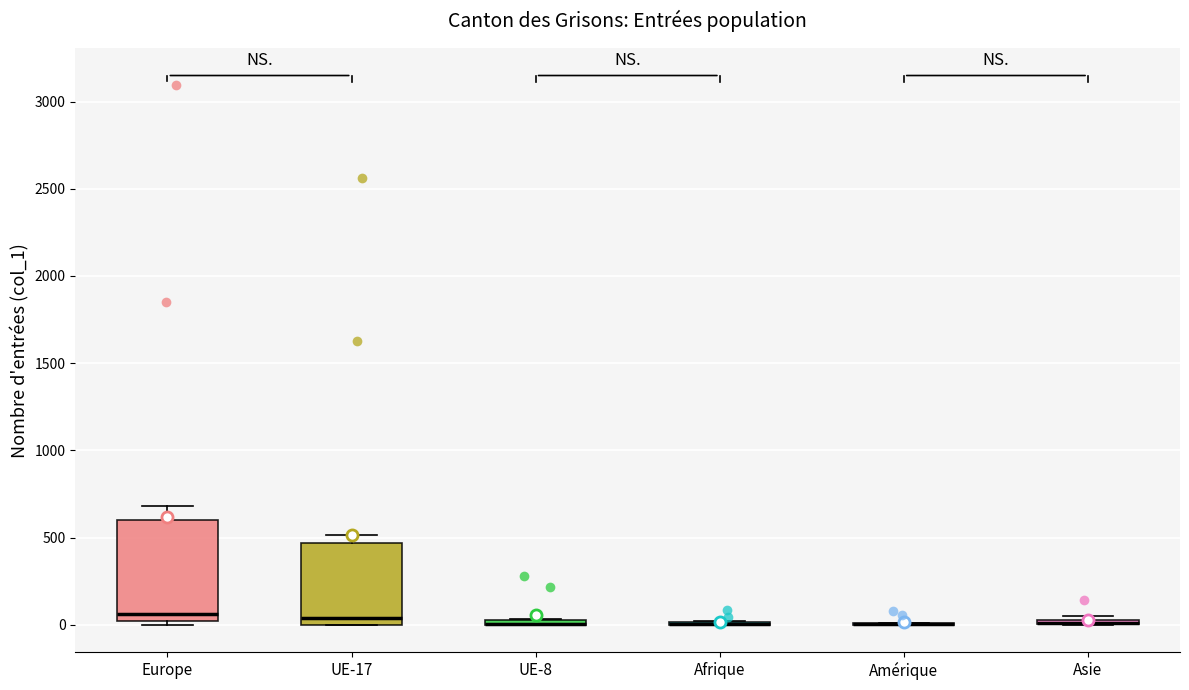

Which box is the tallest, from its lower edge to its upper edge?

Europe